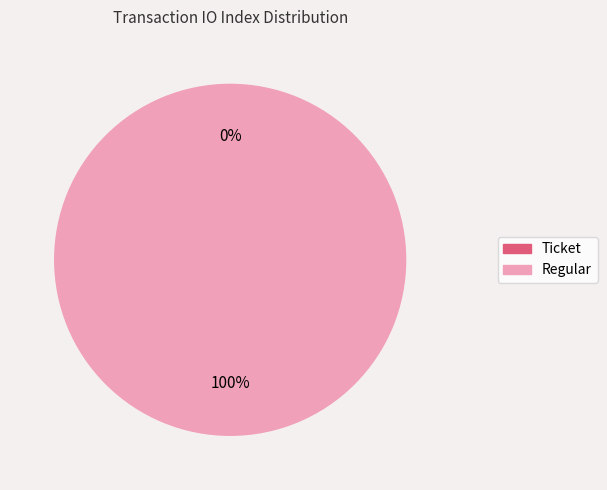

What percentage is the Regular slice, to the nearest percent?

100%